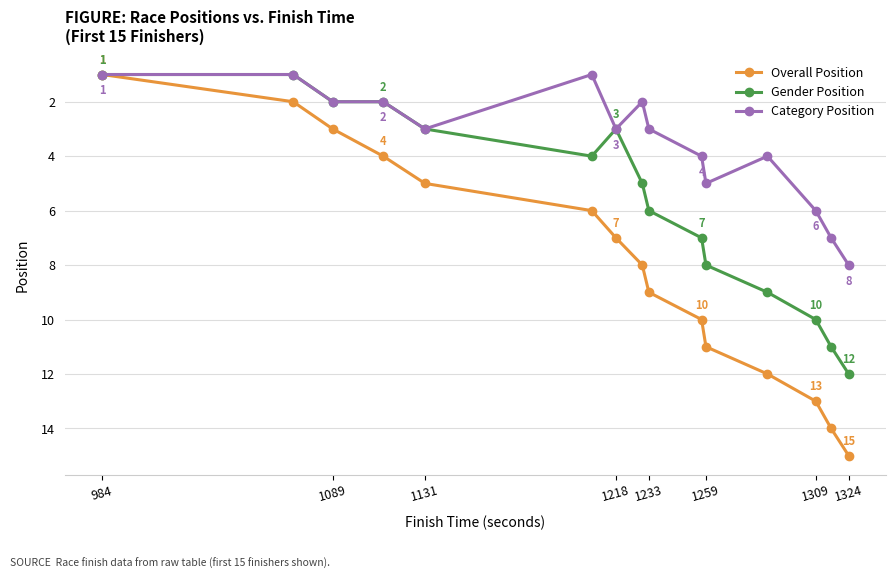

What are all the series names shown in the legend?

Overall Position, Gender Position, Category Position